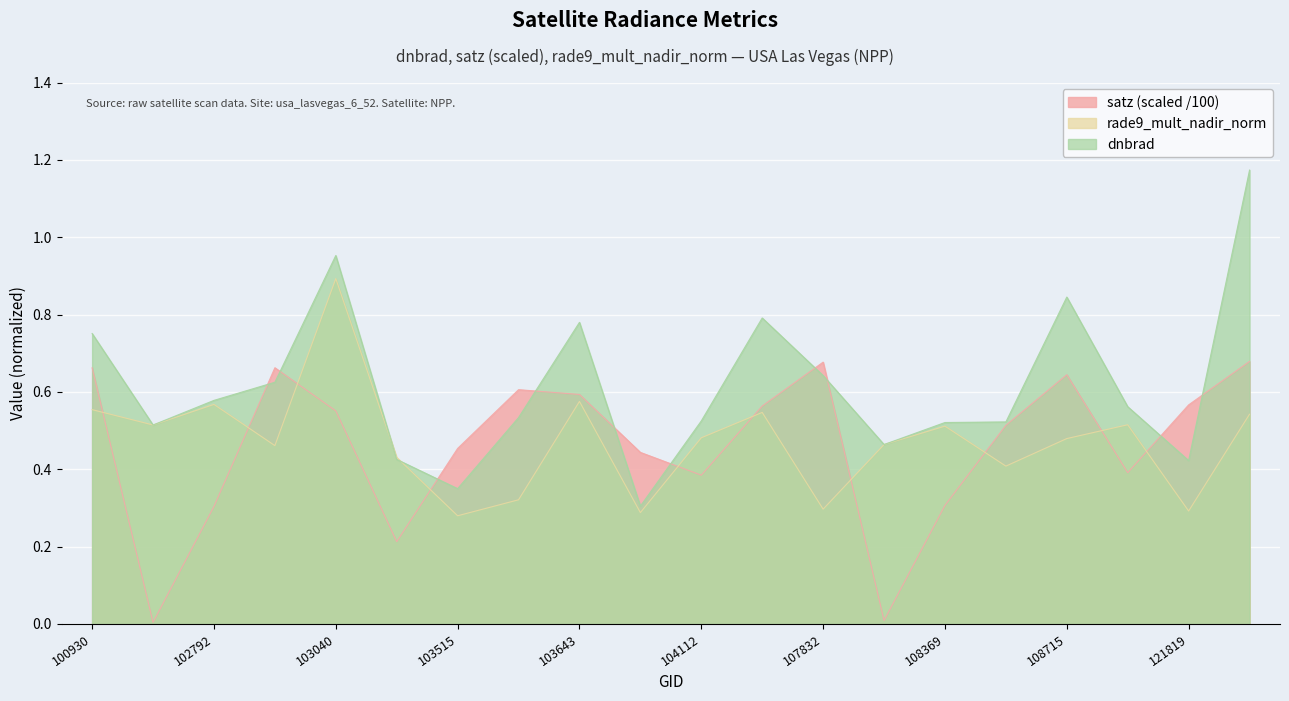

Which has a higher value, 121653 or 103634?

121653